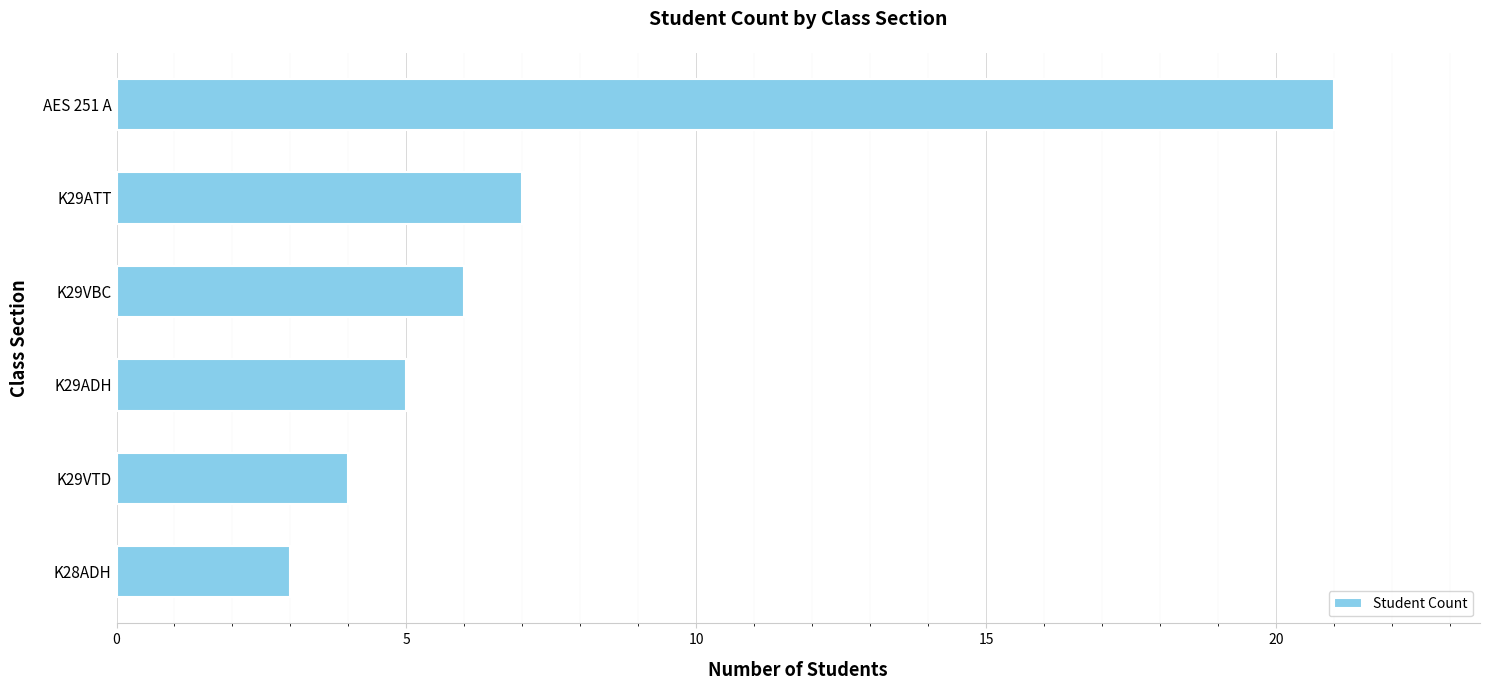

Reading top to bottom, list all the values displayed in this chart.

AES 251 A=21	K29ATT=7	K29VBC=6	K29ADH=5	K29VTD=4	K28ADH=3